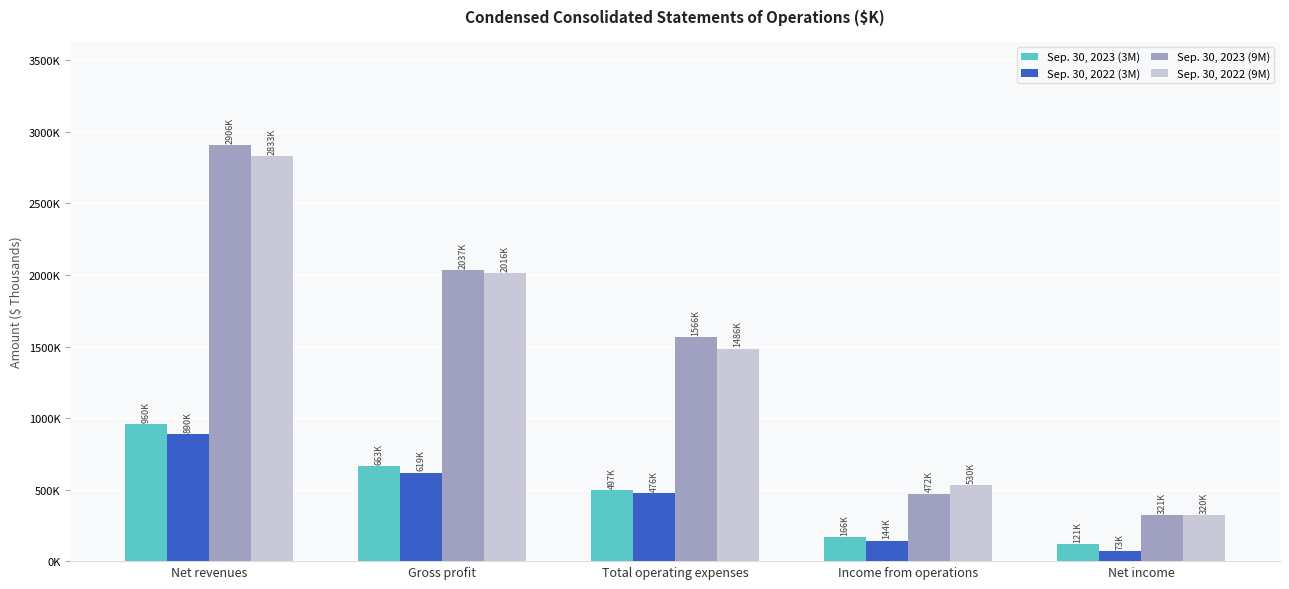

What are all the series names shown in the legend?

Sep. 30, 2023 (3M), Sep. 30, 2022 (3M), Sep. 30, 2023 (9M), Sep. 30, 2022 (9M)